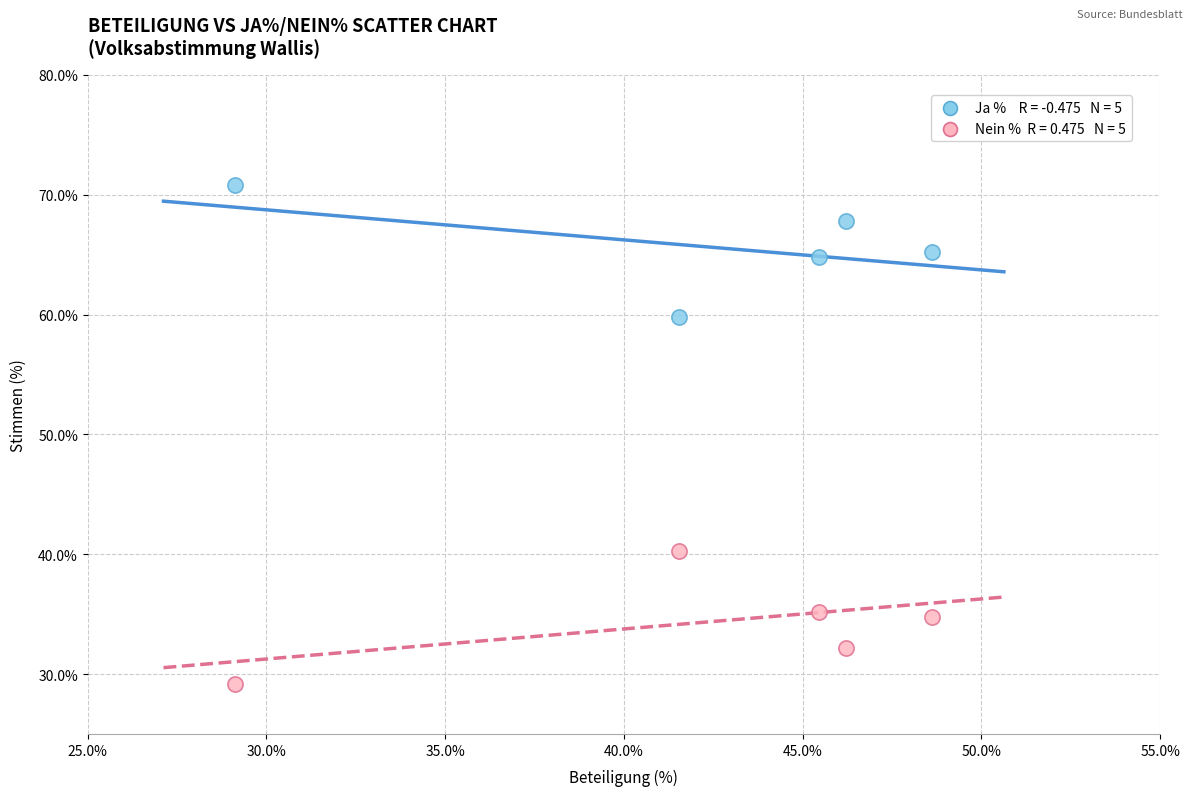

Across all data points, what is the range of X values (max minus min)?

19.5